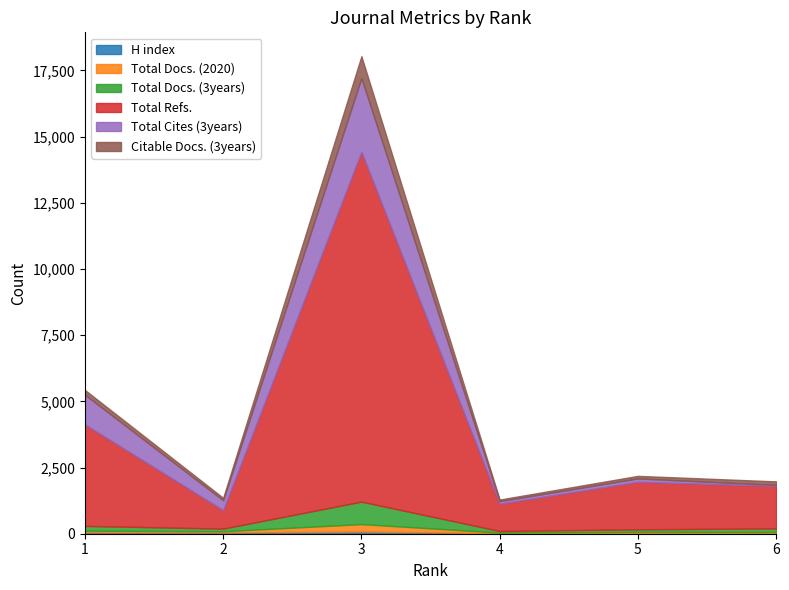

True or false: Total Cites (3years) has a value of 8 at 6.

False